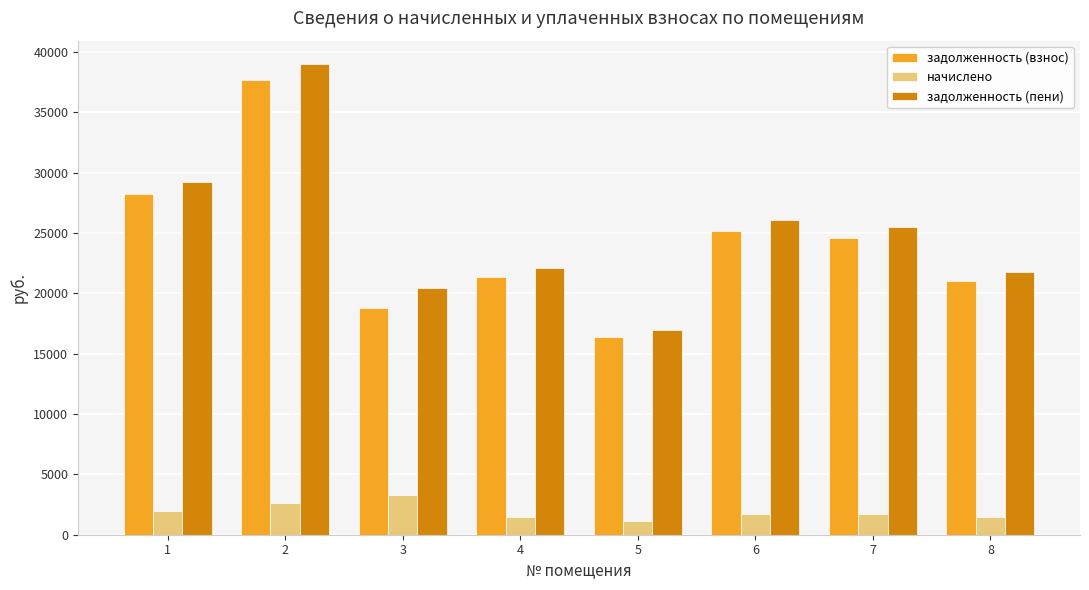

Which series has the largest total across all categories?

задолженность (пени)